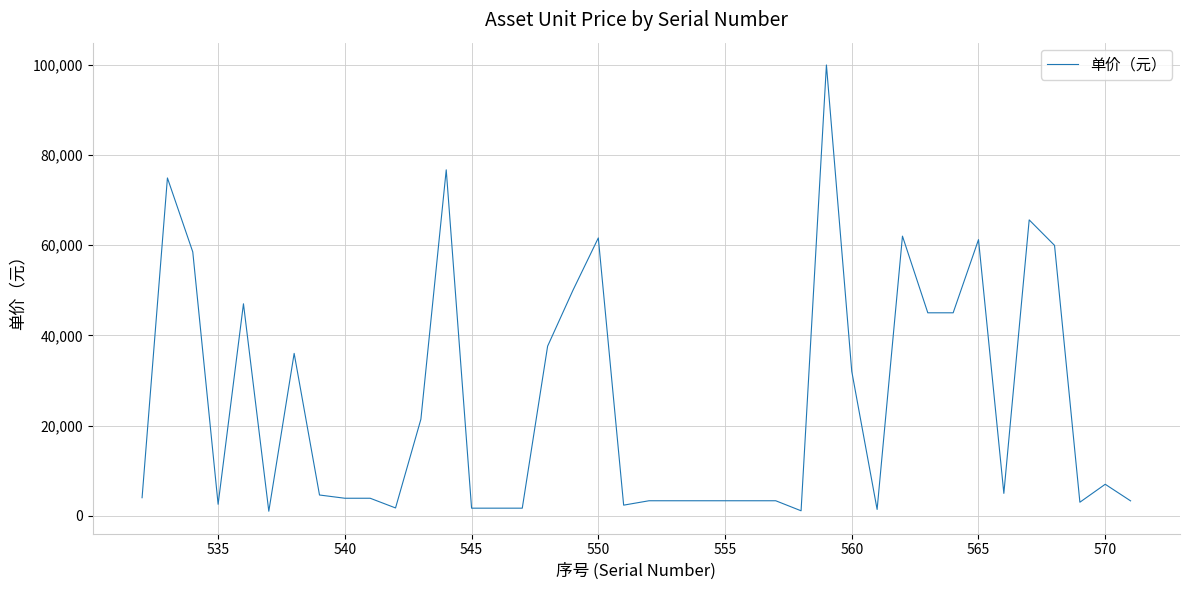

What is the difference between the maximum and minimum values?

98950.0